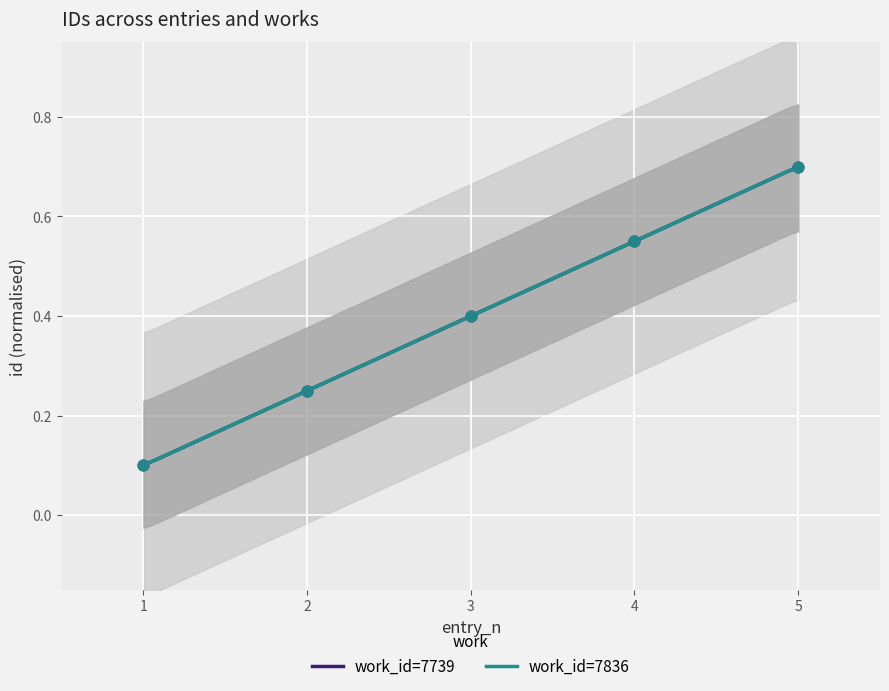

Is the value of work_id=7739 at 1 greater than the value of work_id=7836 at 2?

No